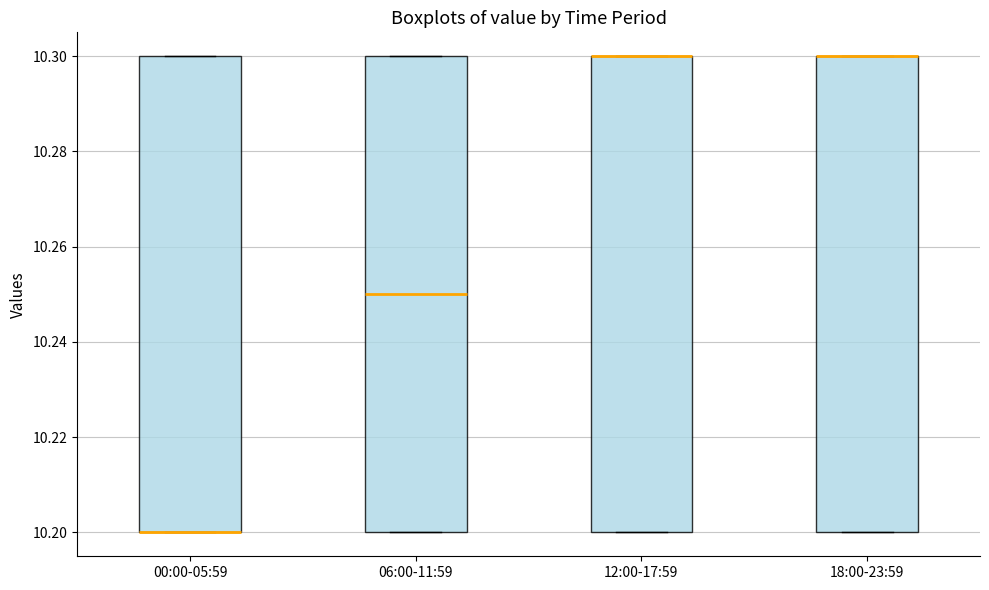

Reading left to right, transcribe this box plot: for each box, give where its median line is, the range the box spans, and where its two whiskers end, as read against the y-axis. The values are not printed on the chart, so give them approximately, as read against the axis.

00:00-05:59: median 10.20 (drawn on the box's lower edge), box 10.20 to 10.30, whiskers 10.20 to 10.30
06:00-11:59: median 10.25, box 10.20 to 10.30, whiskers 10.20 to 10.30
12:00-17:59: median 10.30 (drawn on the box's upper edge), box 10.20 to 10.30, whiskers 10.20 to 10.30
18:00-23:59: median 10.30 (drawn on the box's upper edge), box 10.20 to 10.30, whiskers 10.20 to 10.30